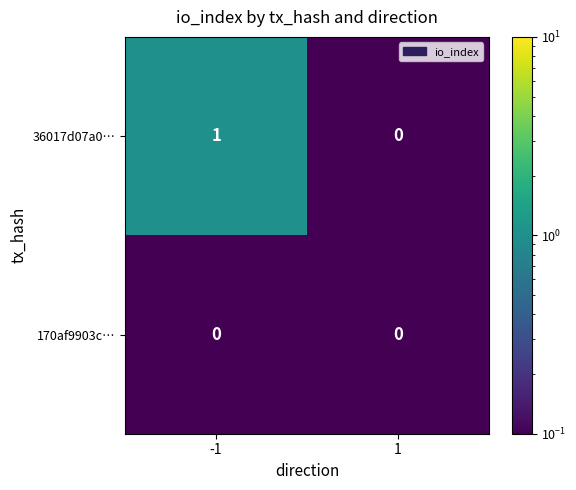

List the series in order of their overall mean, lowest first.

170af9903c…, 36017d07a0…